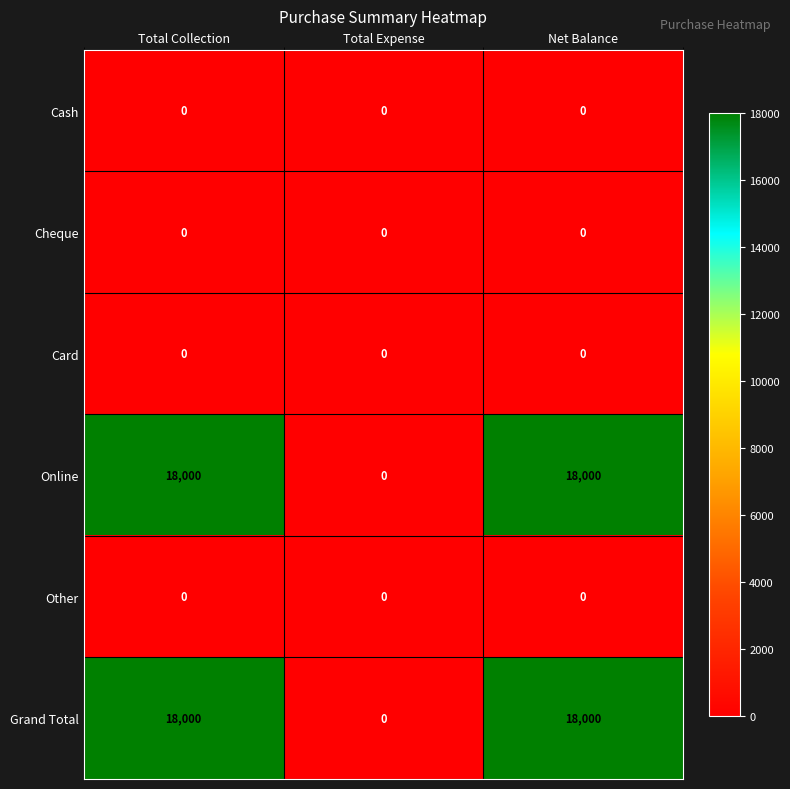

Reading right to left, extract all data points from this chart.

Cash: Net Balance=0	Total Expense=0	Total Collection=0
Cheque: Net Balance=0	Total Expense=0	Total Collection=0
Card: Net Balance=0	Total Expense=0	Total Collection=0
Online: Net Balance=18000	Total Expense=0	Total Collection=18000
Other: Net Balance=0	Total Expense=0	Total Collection=0
Grand Total: Net Balance=18000	Total Expense=0	Total Collection=18000